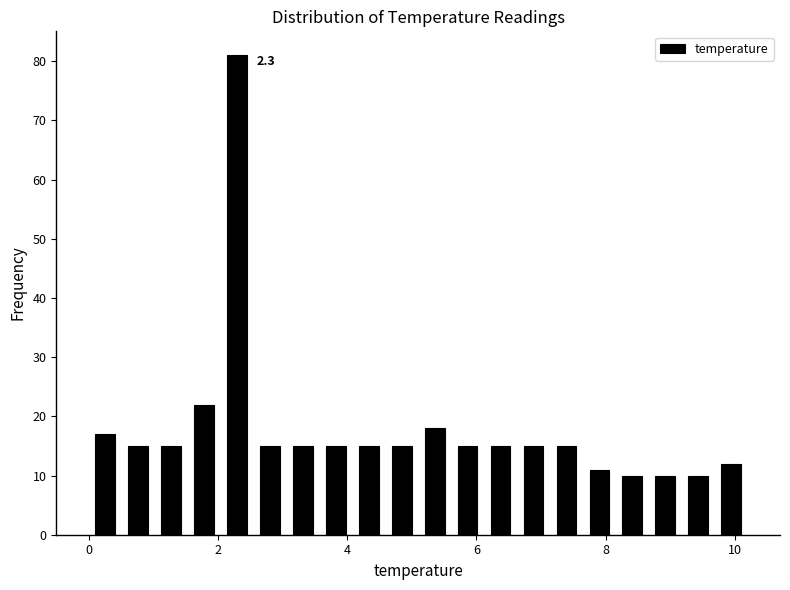

Read against the x-axis, roughly where is the centre of the tallest bar?

2.2